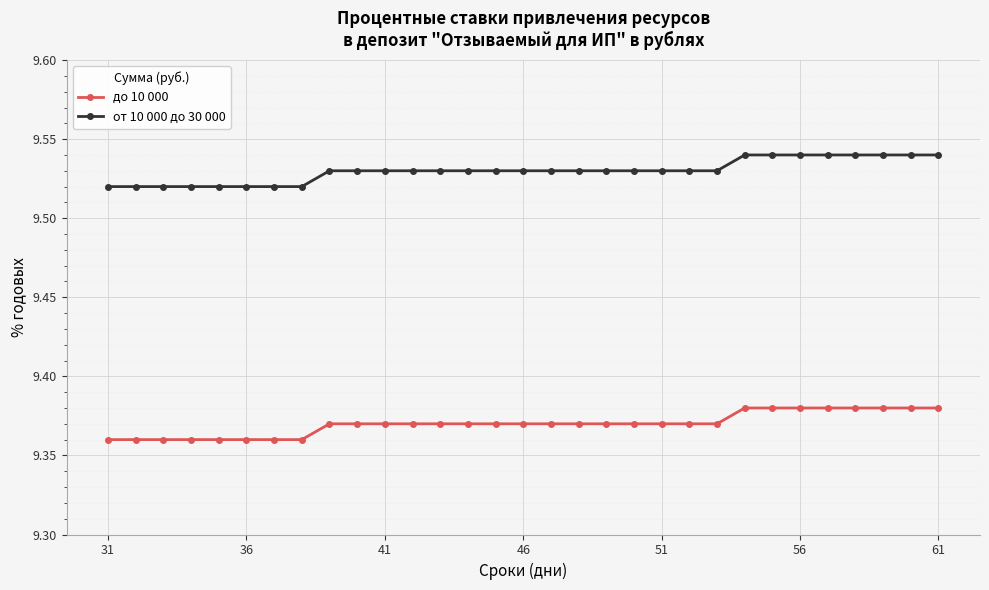

What is the sum of all от 10 000 до 30 000 values?

295.4